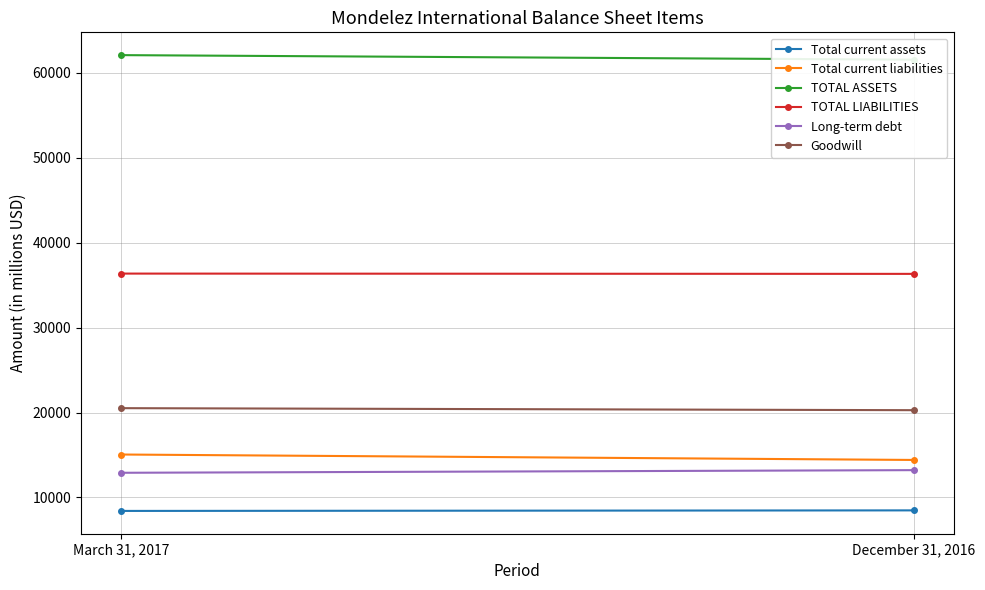

What is the sum of all TOTAL LIABILITIES values?

72680